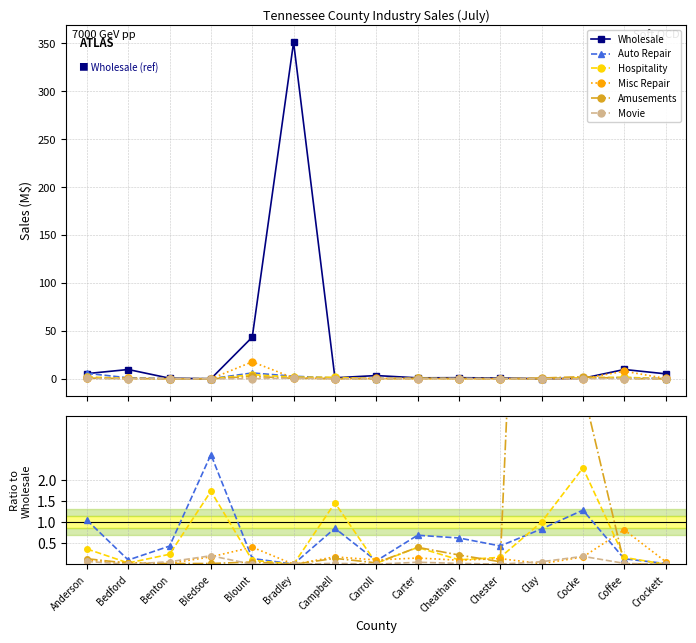

True or false: Movie has a value of 0.0 at Chester.

False